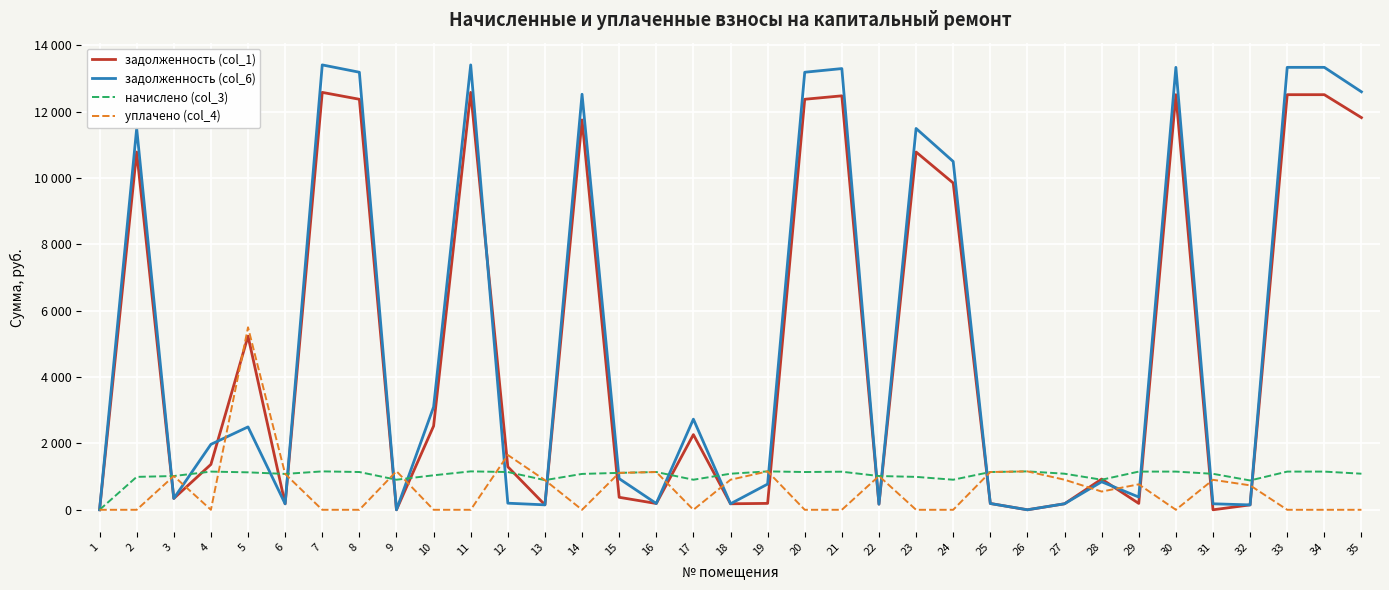

What are all the series names shown in the legend?

задолженность (col_1), задолженность (col_6), начислено (col_3), уплачено (col_4)